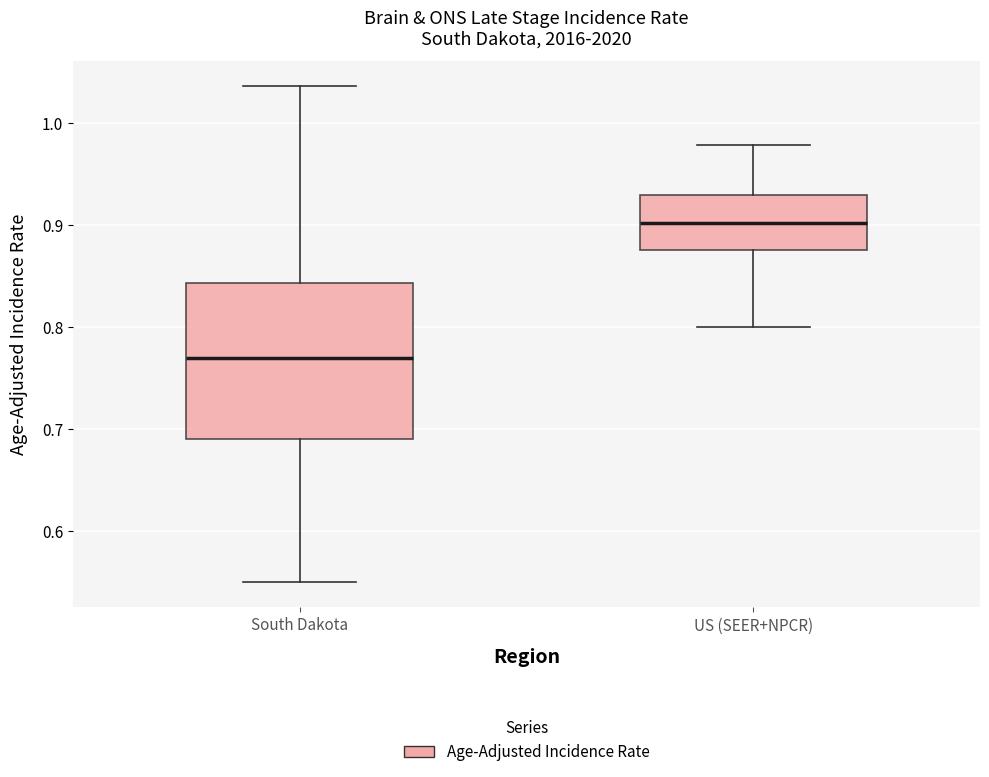

Reading left to right, read every box against the y-axis: the position of its median line, the range the box covers, and the ends of its whiskers. The values are not printed on the chart, so give them approximately, as read against the axis.

South Dakota: median 0.77, box 0.69 to 0.84, whiskers 0.55 to 1.04
US (SEER+NPCR): median 0.90, box 0.88 to 0.93, whiskers 0.80 to 0.98